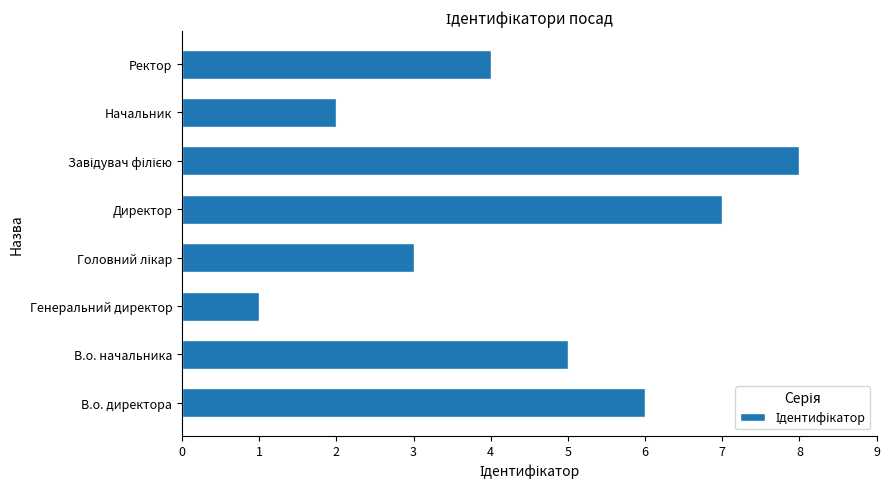

What is the difference between the maximum and minimum values?

7